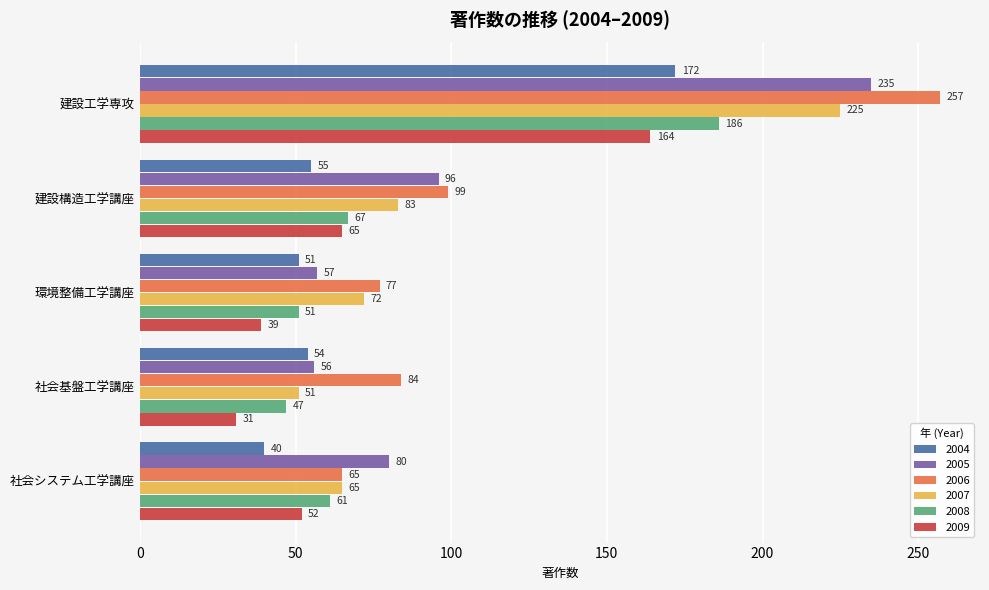

What are all the series names shown in the legend?

2004, 2005, 2006, 2007, 2008, 2009